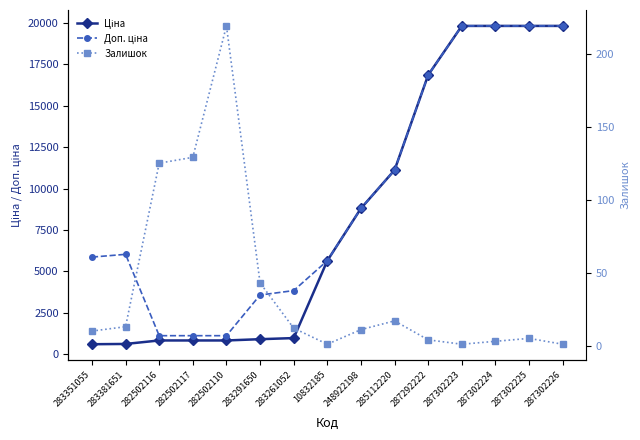

Count the number of categories in the chart.

15